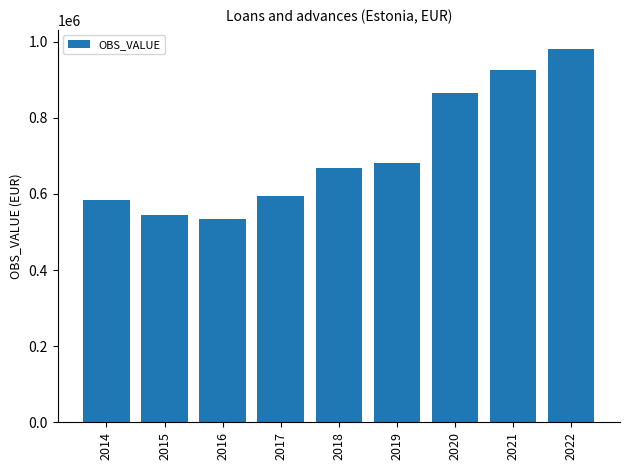

What is the difference between the maximum and minimum values?

447041